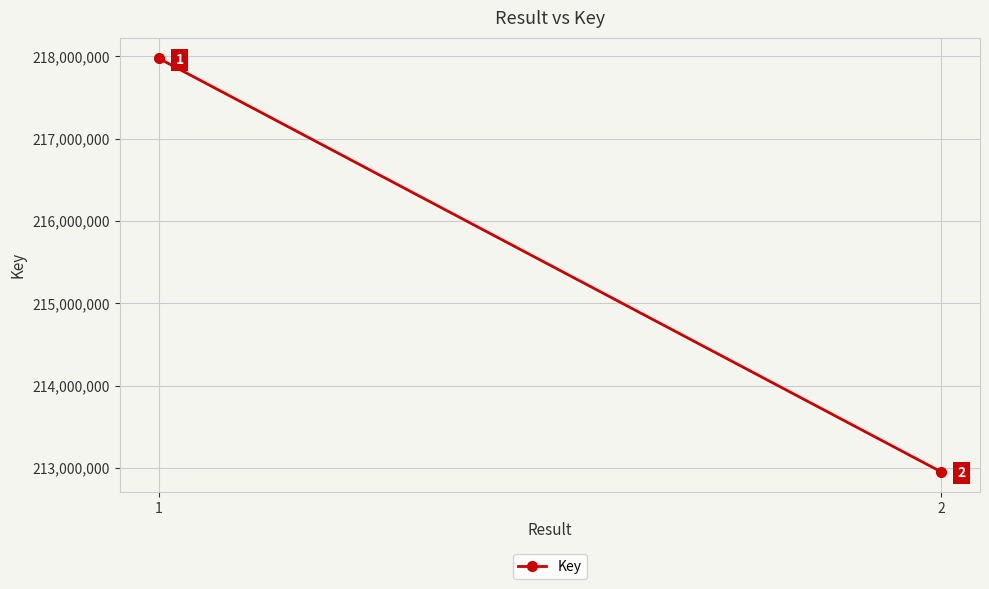

How many values are below 217972850?

1